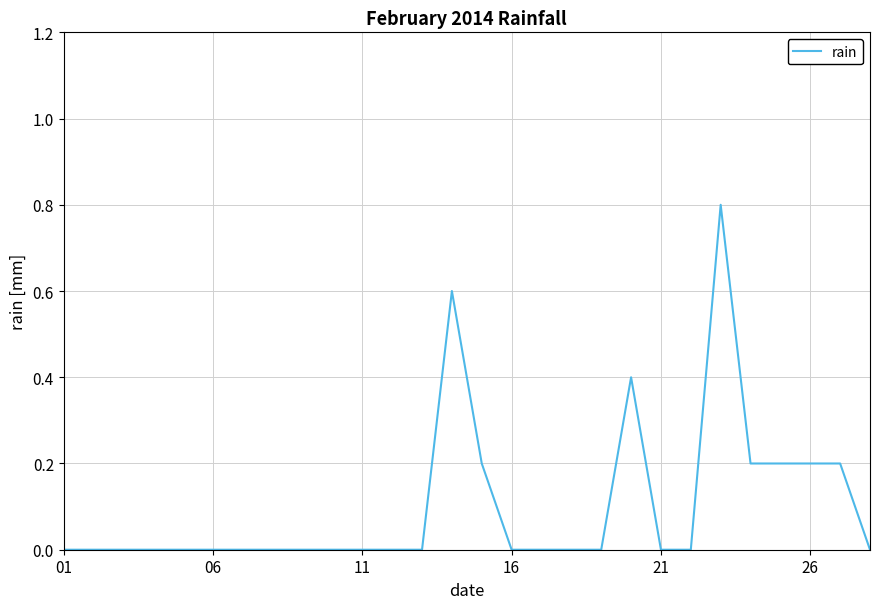

How many series are shown in this chart?

1